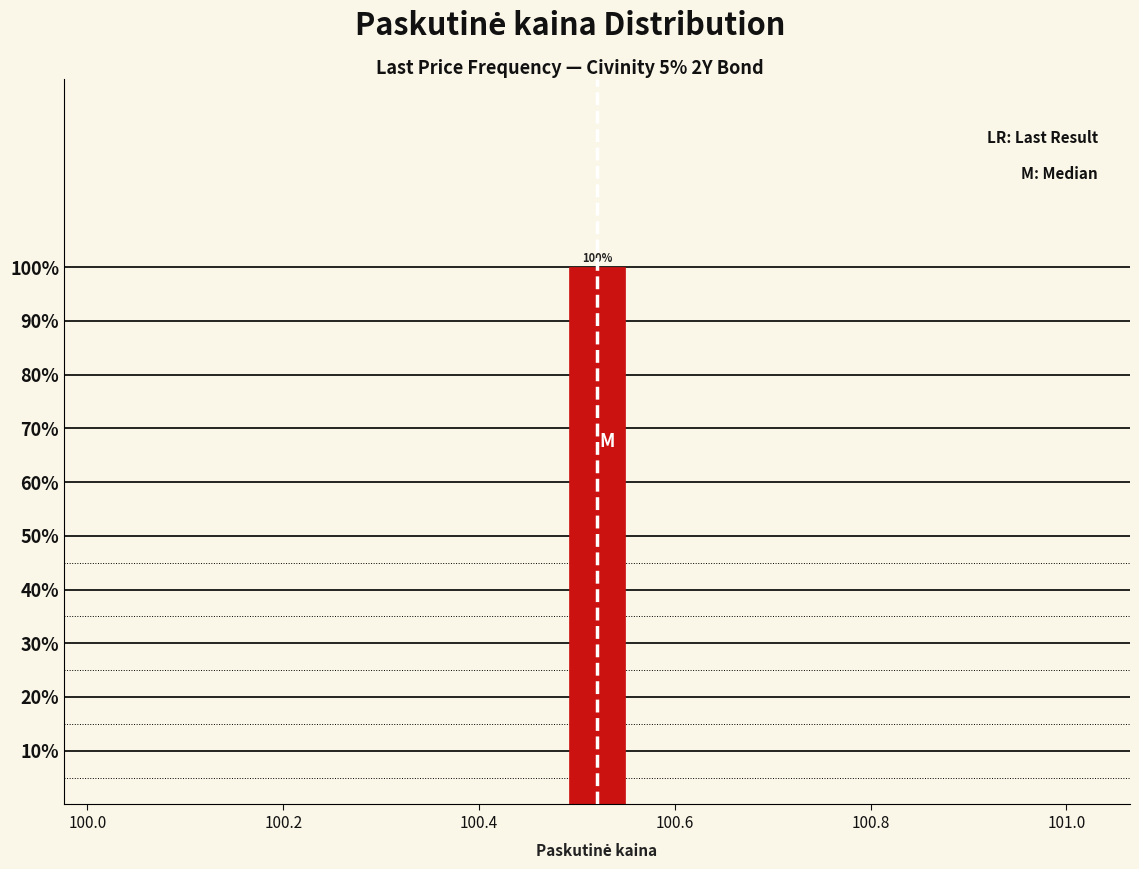

Around what value on the x-axis is the tallest bar? Give the approximate position of its centre, as read against the axis.

100.52